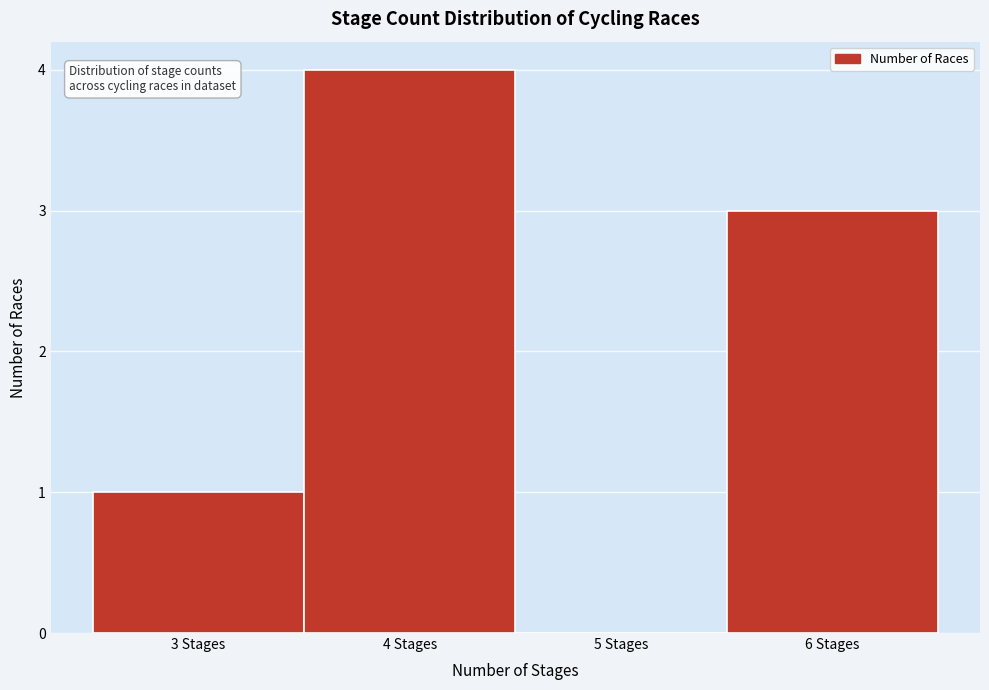

Reading left to right, transcribe this chart: for each bar, give the range it covers on the x-axis and its height. The values are not printed on the chart, so give them approximately, as read against the axis.

2.5 to 3.5: 1
3.5 to 4.5: 4
4.5 to 5.5: 0
5.5 to 6.5: 3